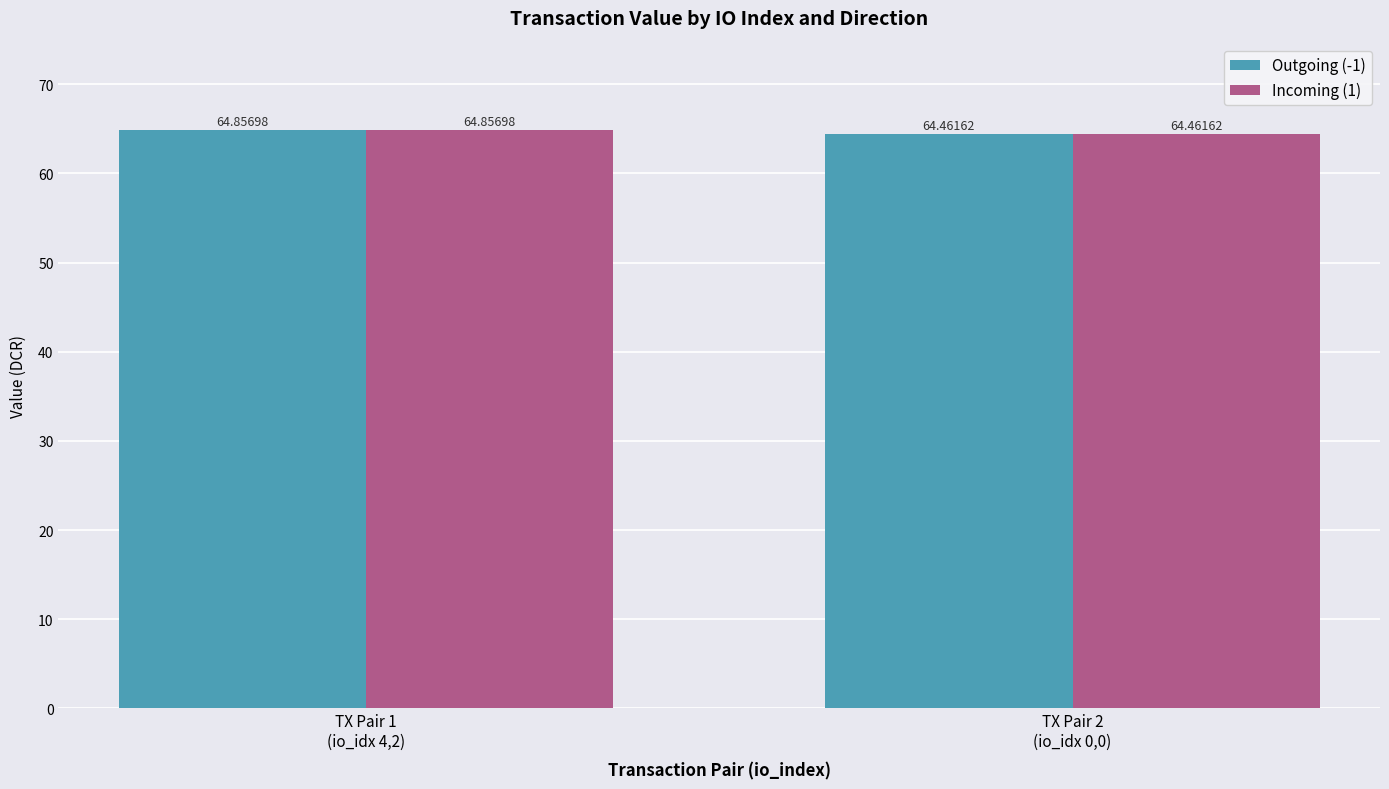

Rank the categories by Incoming (1) value from highest to lowest.

TX Pair 1
(io_idx 4,2), TX Pair 2
(io_idx 0,0)